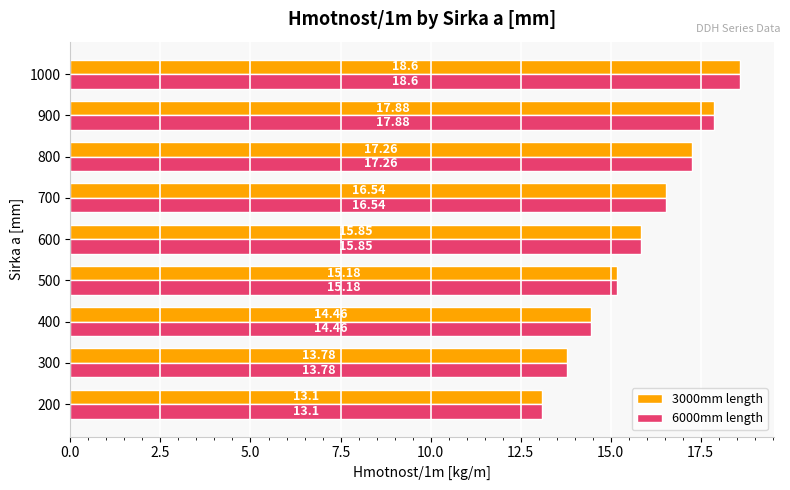

List the labels in order of 3000mm length value, smallest first.

200, 300, 400, 500, 600, 700, 800, 900, 1000